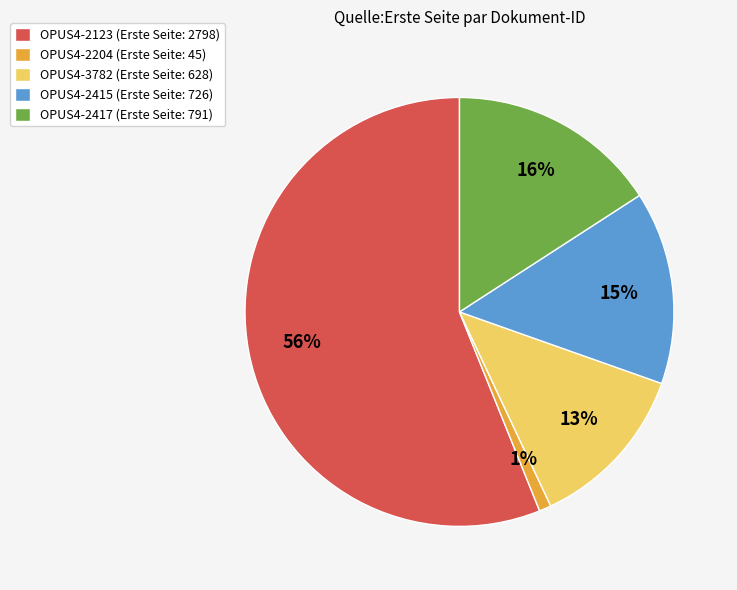

To the nearest percent, what is the average slice percentage?

20%